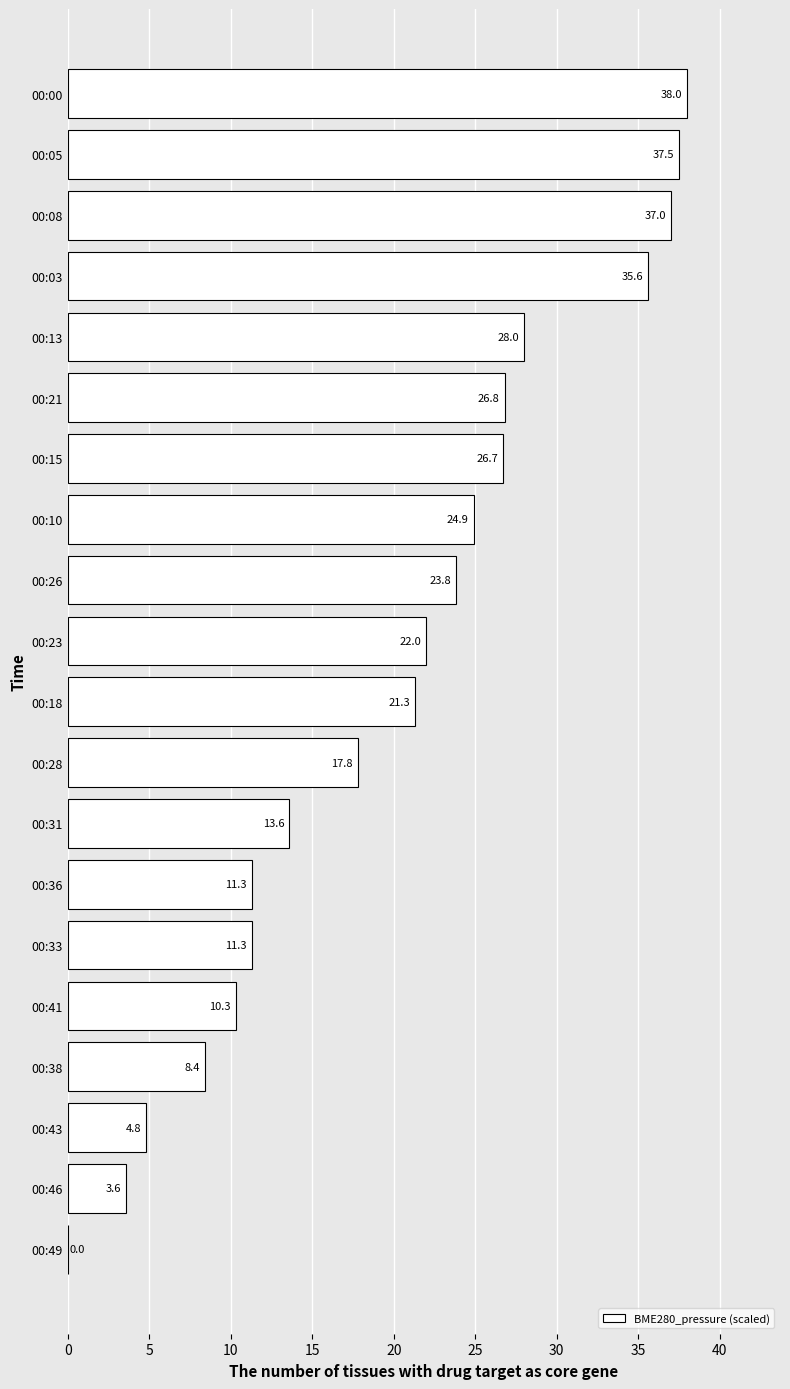

What is the sum of the values at 00:41 and 00:43?

15.1